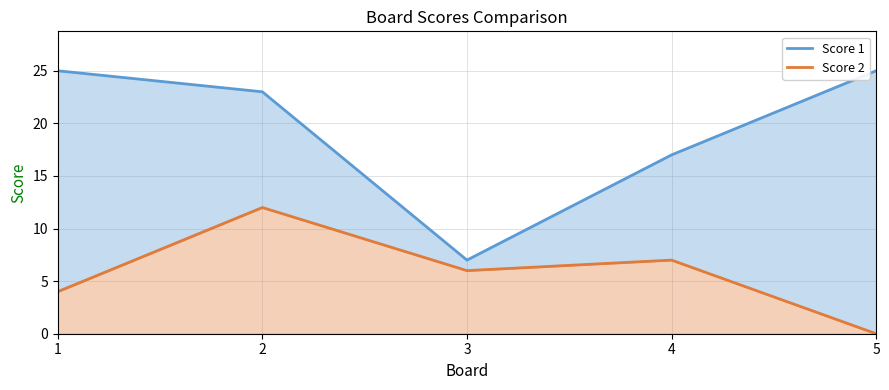

Reading left to right, list all the values displayed in this chart.

Score 1: 25	23	7	17	25
Score 2: 4	12	6	7	0